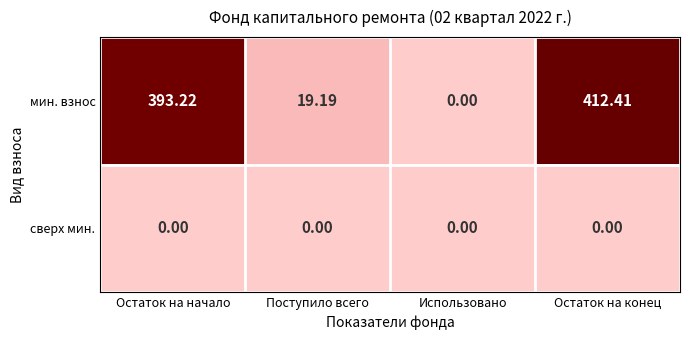

Between Поступило всего and Остаток на конец, which series saw the biggest shift?

мин. взнос